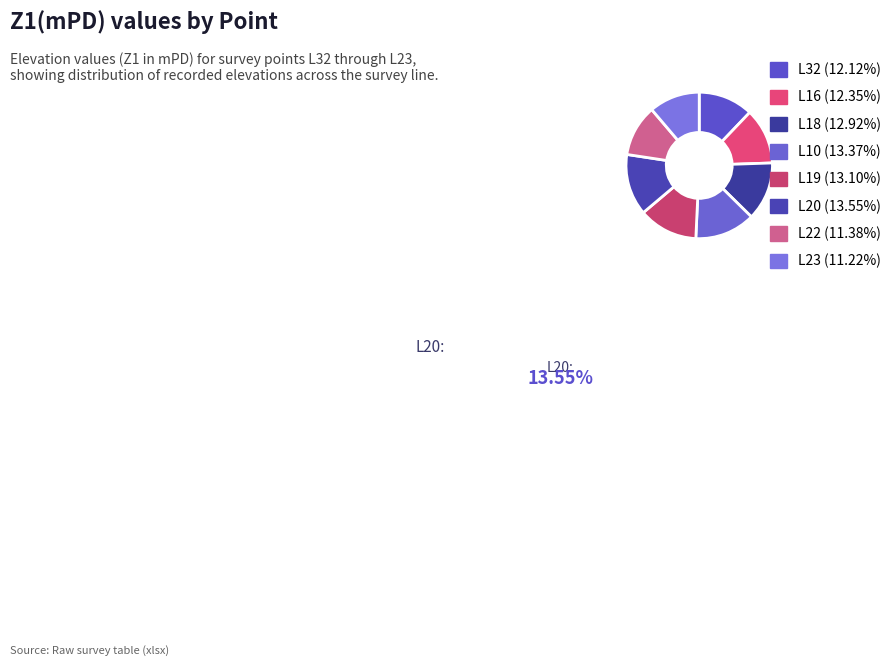

Does L32 represent more than half of the total?

No